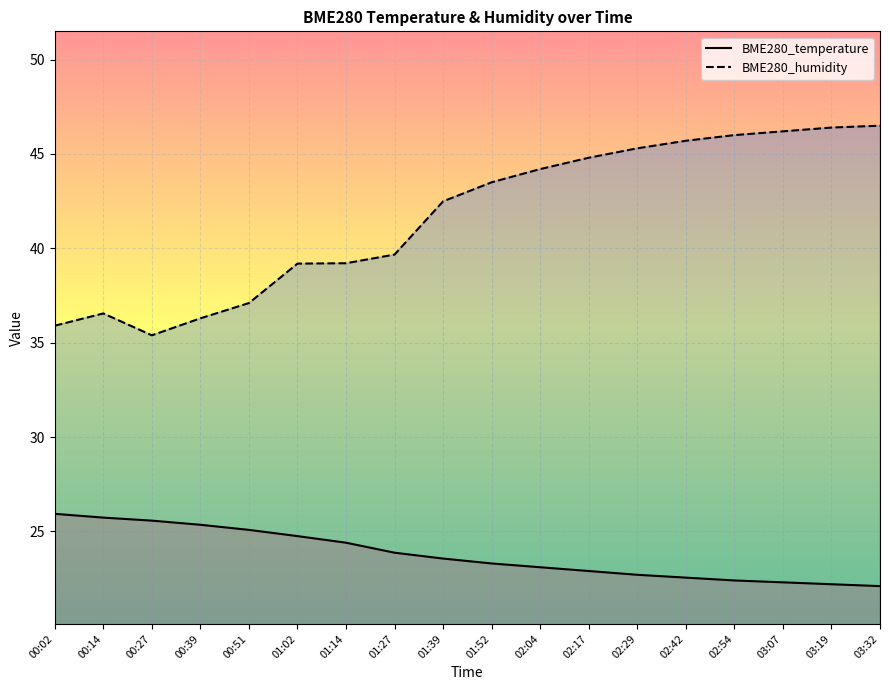

The value of BME280_humidity at 00:14 is 51.2. True or false?

False